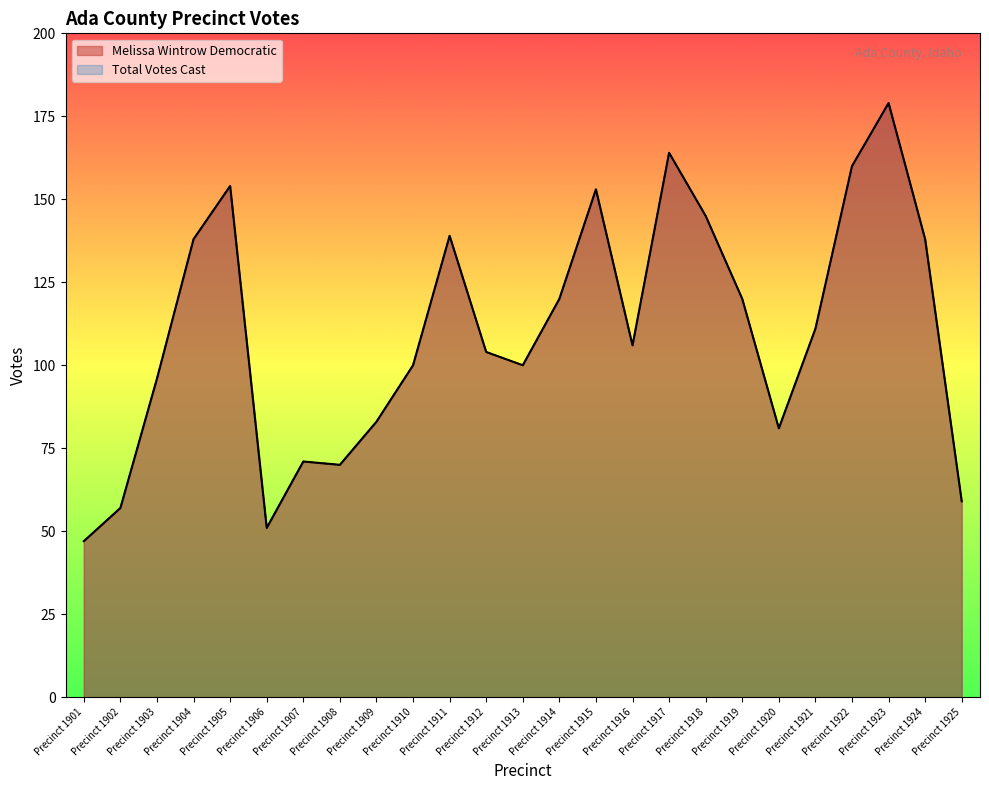

Reading right to left, transcribe all the data shown in this chart.

Melissa Wintrow Democratic: Precinct 1925=59	Precinct 1924=138	Precinct 1923=179	Precinct 1922=160	Precinct 1921=111	Precinct 1920=81	Precinct 1919=120	Precinct 1918=145	Precinct 1917=164	Precinct 1916=106	Precinct 1915=153	Precinct 1914=120	Precinct 1913=100	Precinct 1912=104	Precinct 1911=139	Precinct 1910=100	Precinct 1909=83	Precinct 1908=70	Precinct 1907=71	Precinct 1906=51	Precinct 1905=154	Precinct 1904=138	Precinct 1903=96	Precinct 1902=57	Precinct 1901=47
Total Votes Cast: Precinct 1925=59	Precinct 1924=138	Precinct 1923=179	Precinct 1922=160	Precinct 1921=111	Precinct 1920=81	Precinct 1919=120	Precinct 1918=145	Precinct 1917=164	Precinct 1916=106	Precinct 1915=153	Precinct 1914=120	Precinct 1913=100	Precinct 1912=104	Precinct 1911=139	Precinct 1910=100	Precinct 1909=83	Precinct 1908=70	Precinct 1907=71	Precinct 1906=51	Precinct 1905=154	Precinct 1904=138	Precinct 1903=96	Precinct 1902=57	Precinct 1901=47